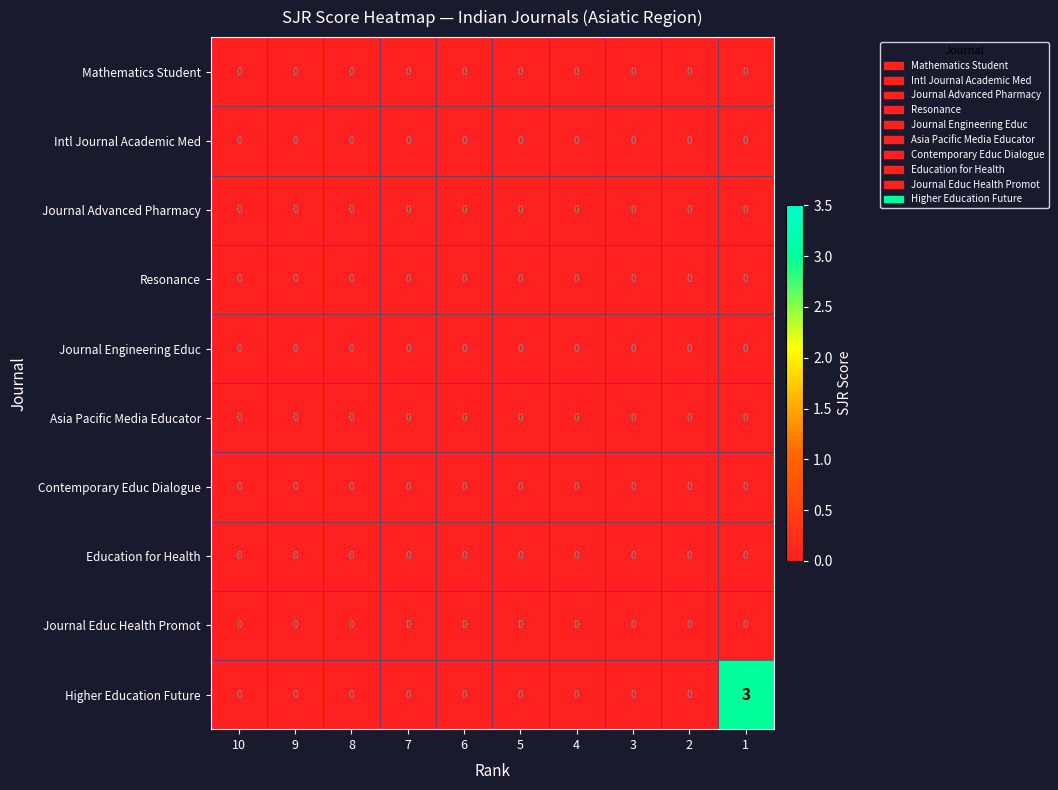

Which series has the largest total across all categories?

Higher Education Future